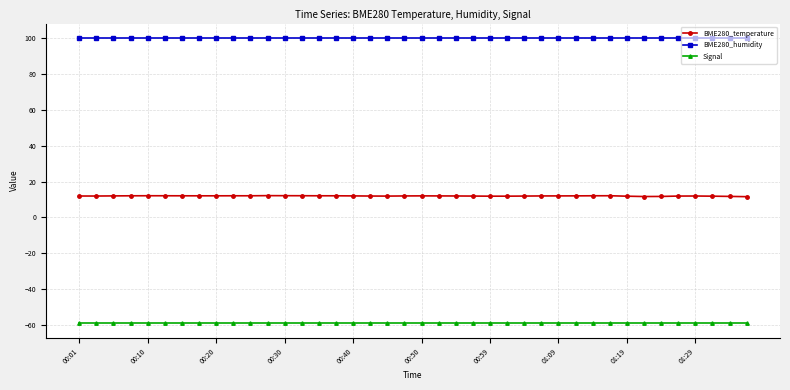

Which series has the largest range (max minus min)?

BME280_temperature